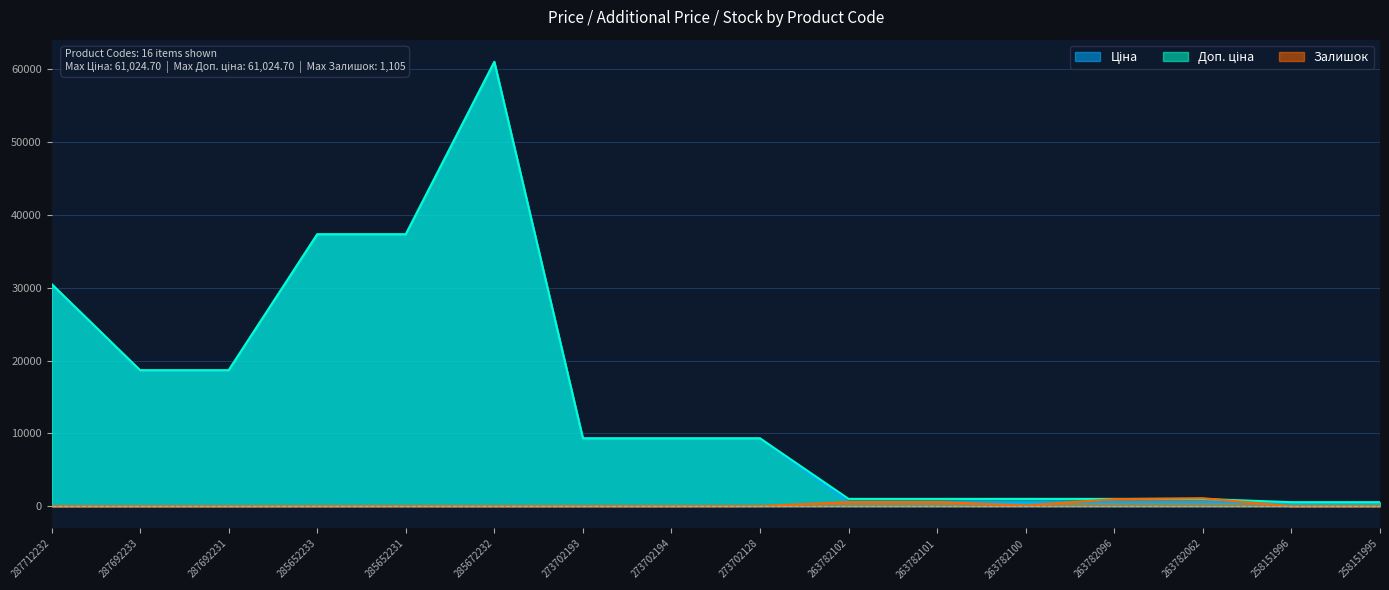

What position from the left is 263782062?

14